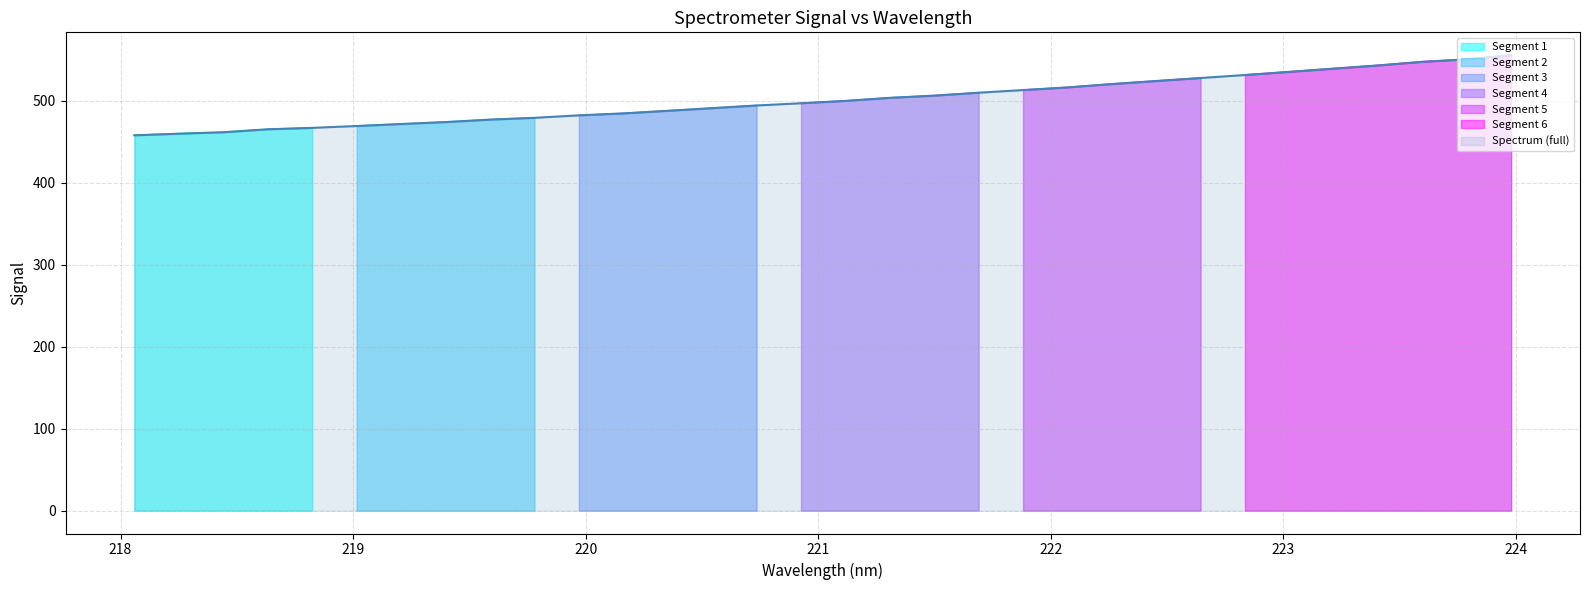

What is the minimum value for Spectrum (full)?

457.9